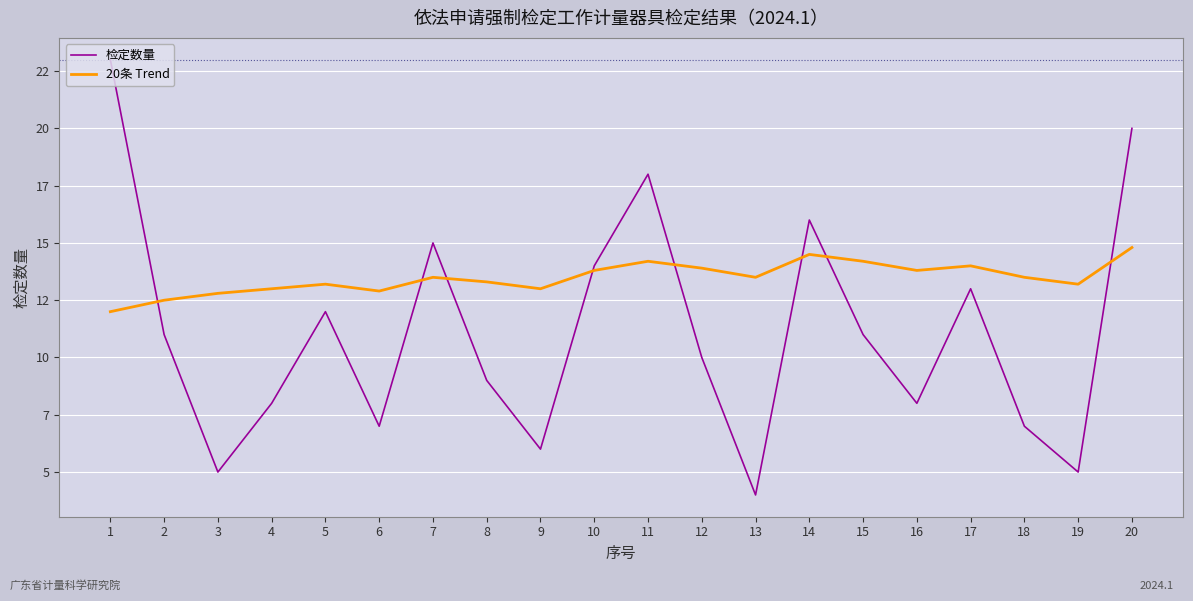

Does the chart have visible grid lines?

Yes